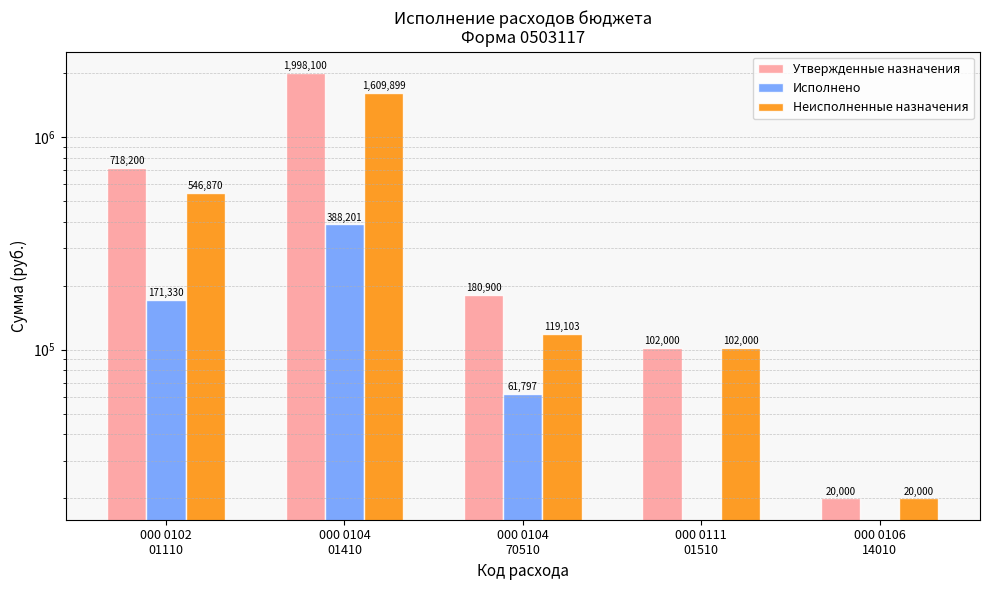

What is the average value of the Неисполненные назначения series?

479574.6